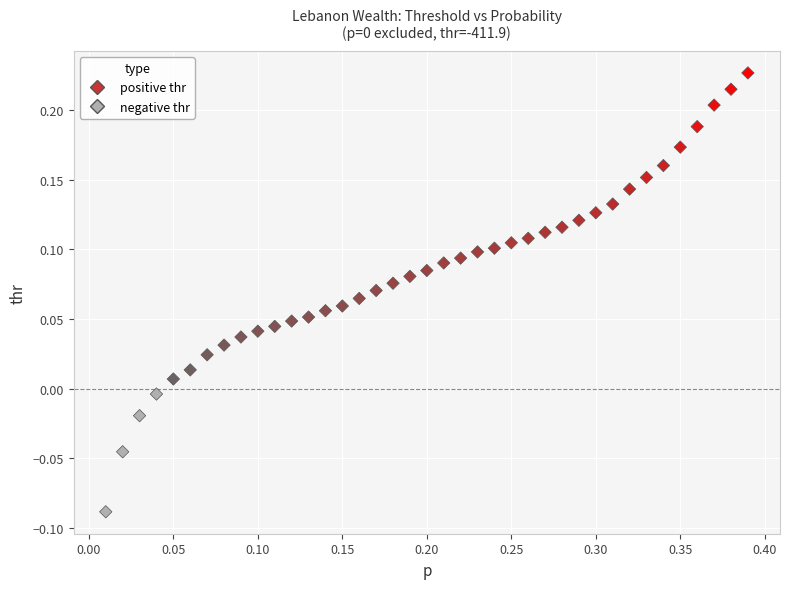

What is the range of X values (max minus min)?

0.4